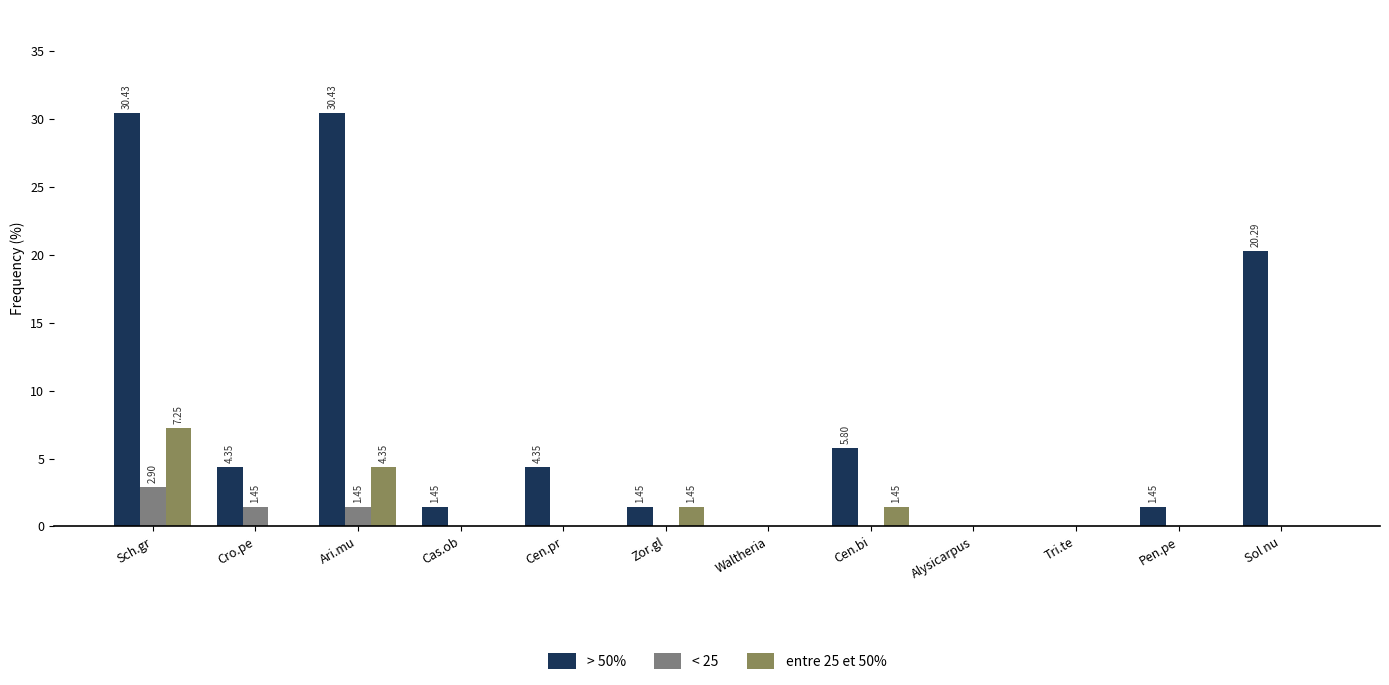

At which label does entre 25 et 50% reach its peak?

Sch.gr